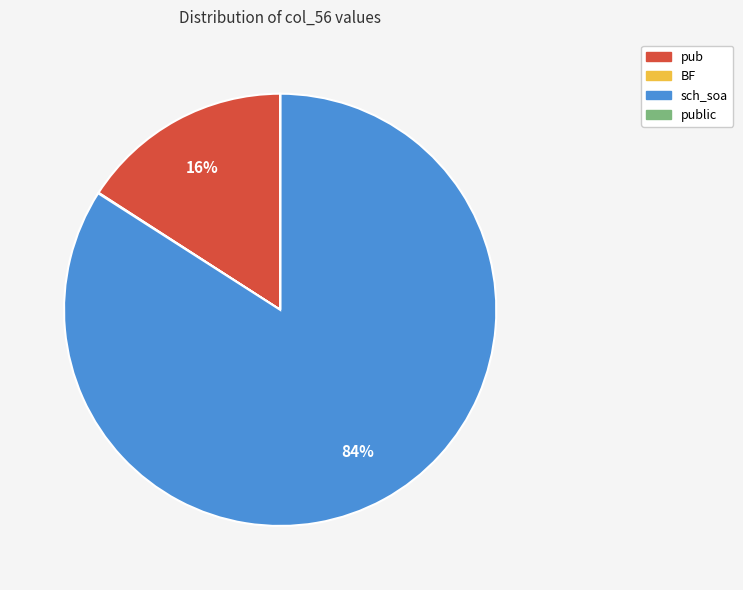

To the nearest percent, what is the average slice percentage?

25%